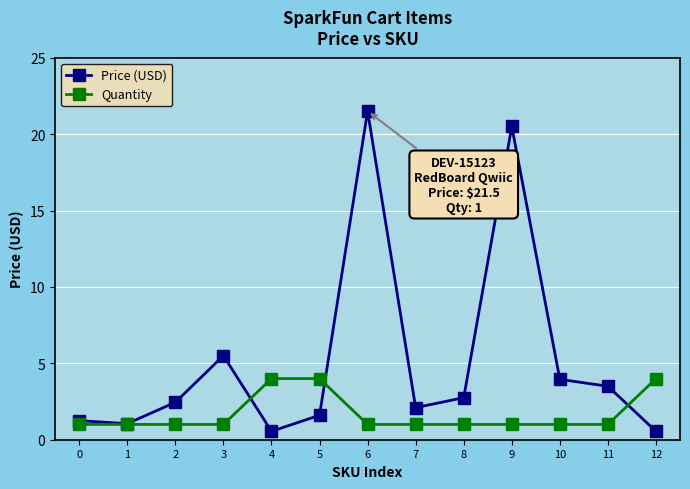

At which category does the chart reach its peak across all series?

6